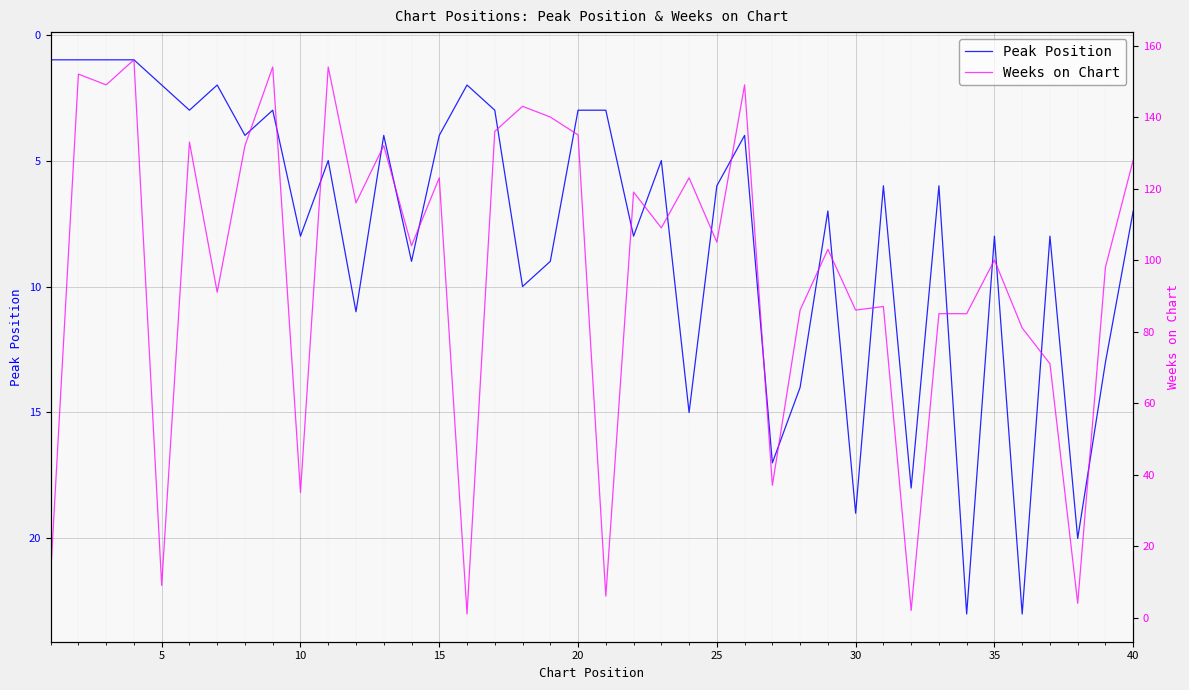

List the series in order of their peak value, lowest first.

Peak Position, Weeks on Chart